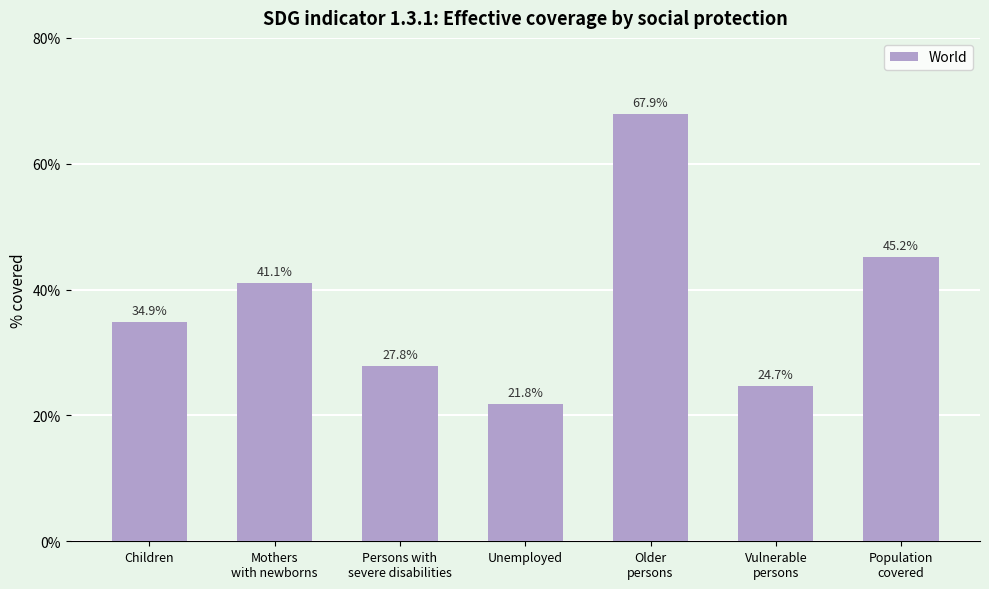

What position from the right is Population
covered?

1